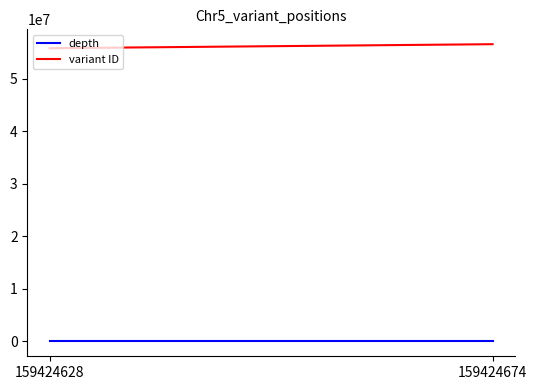

What are all the series names shown in the legend?

depth, variant ID